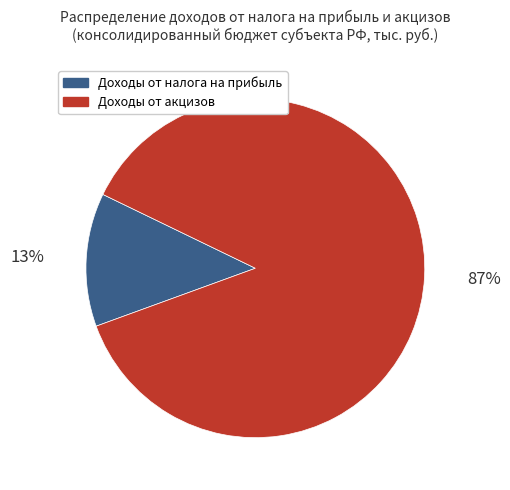

To the nearest percent, what is the average slice percentage?

50%